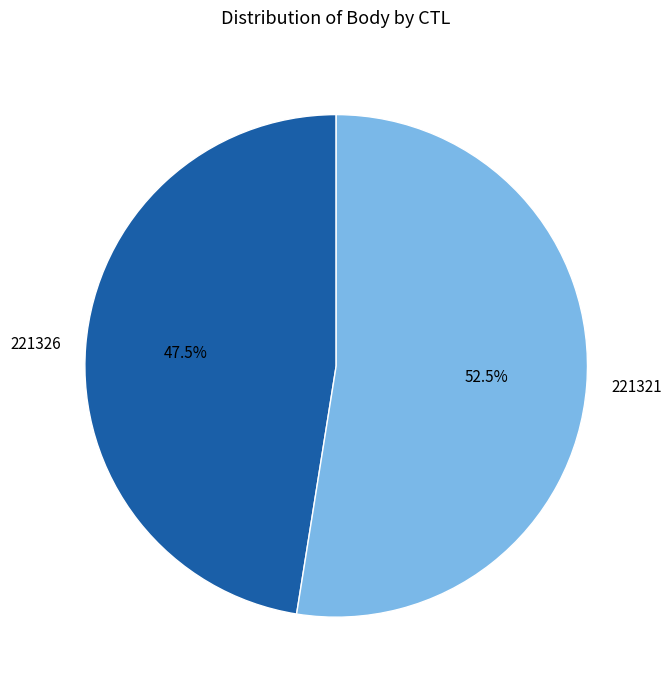

Which slice is the largest?

221321